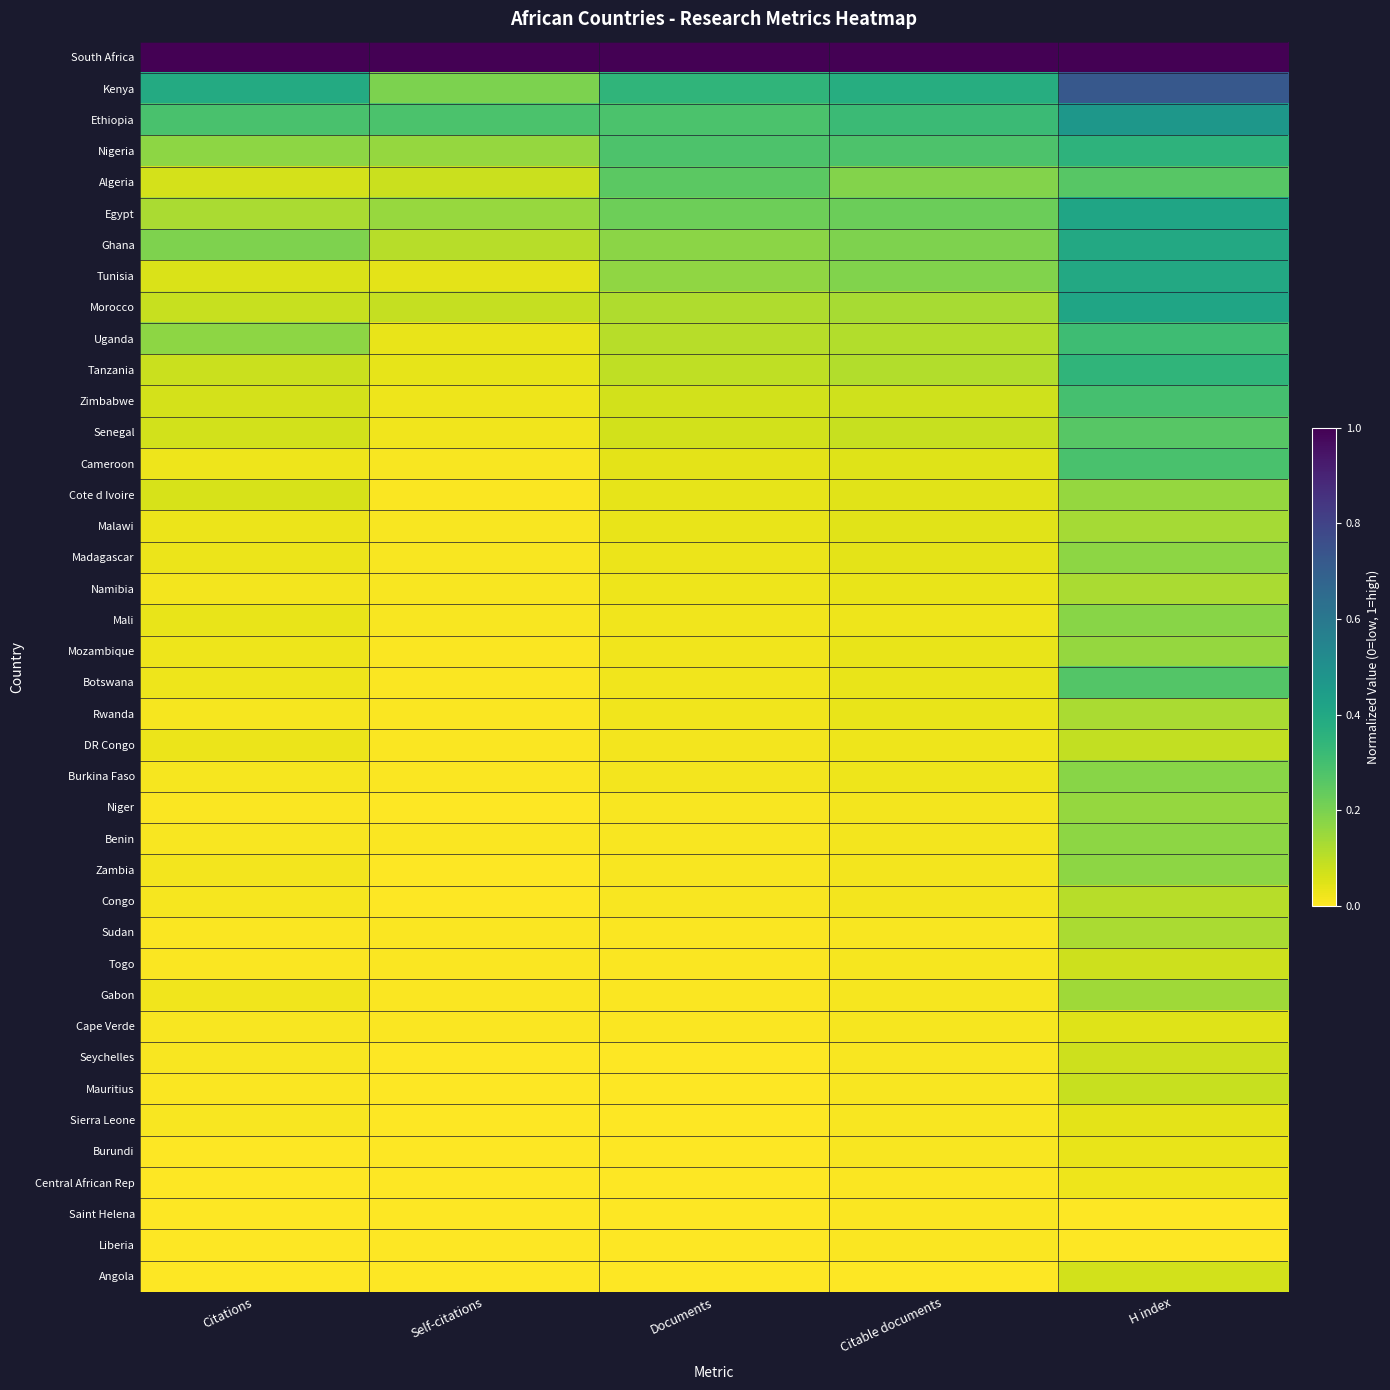

At which category does the chart reach its minimum across all series?

Self-citations